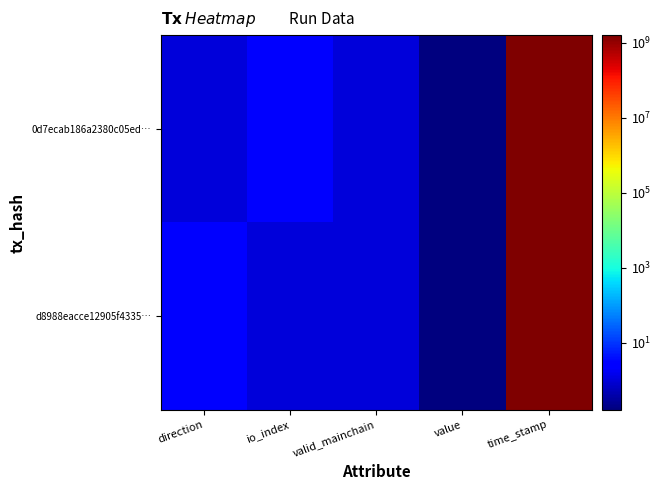

Reading left to right, what are all the values shown in this chart?

0d7ecab186a2380c05ed…: direction=1.0	io_index=3.0	valid_mainchain=1.0	value=0.2	time_stamp=1617743574.0
d8988eacce12905f4335…: direction=3.0	io_index=1.0	valid_mainchain=1.0	value=0.2	time_stamp=1617743229.0